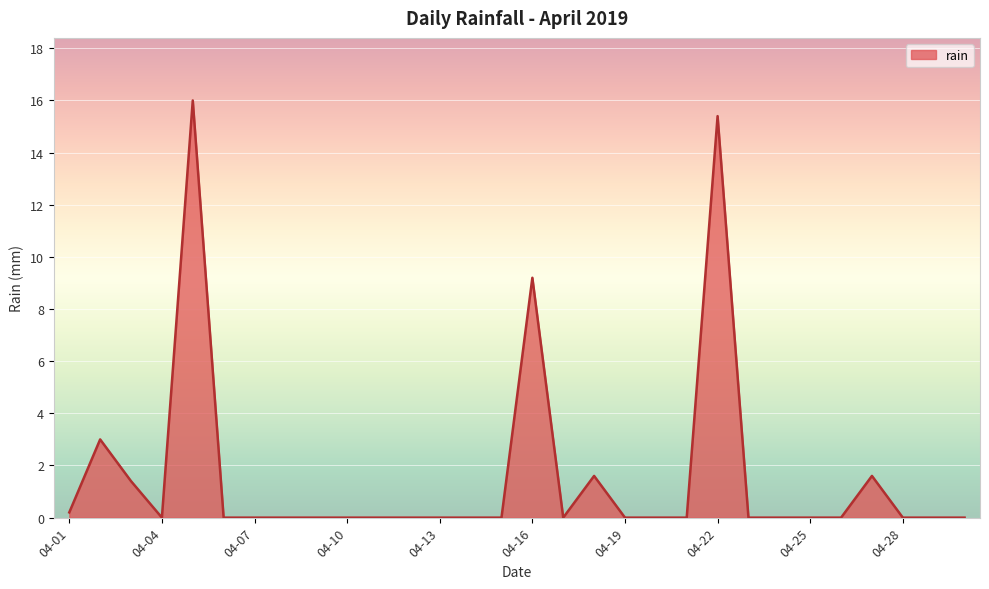

What is the maximum value shown in the chart?

16.0